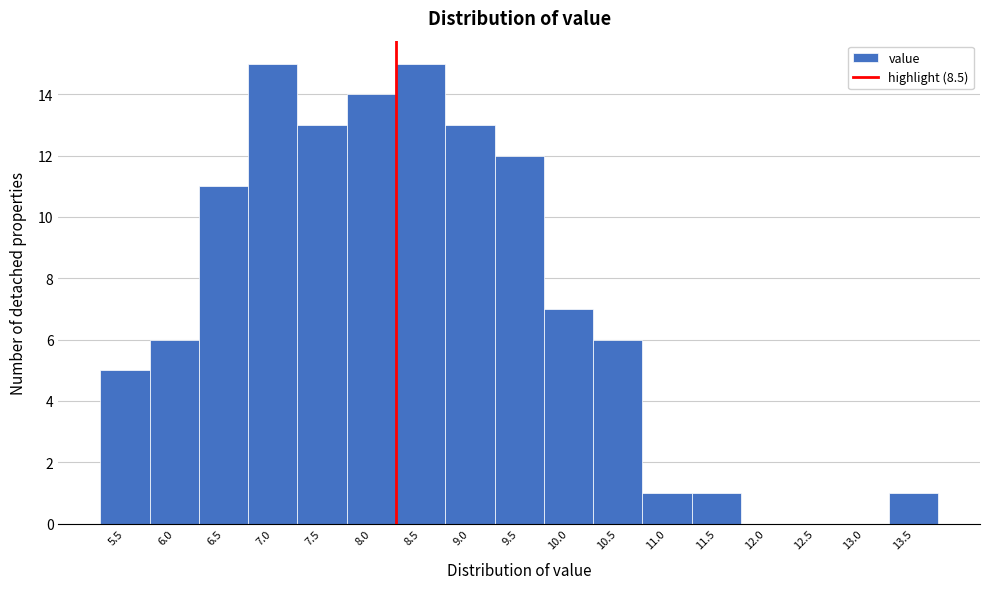

Reading left to right, extract all data points from this chart.

5.5=5	6.0=6	6.5=11	7.0=15	7.5=13	8.0=14	8.5=15	9.0=13	9.5=12	10.0=7	10.5=6	11.0=1	11.5=1	12.0=0	12.5=0	13.0=0	13.5=1